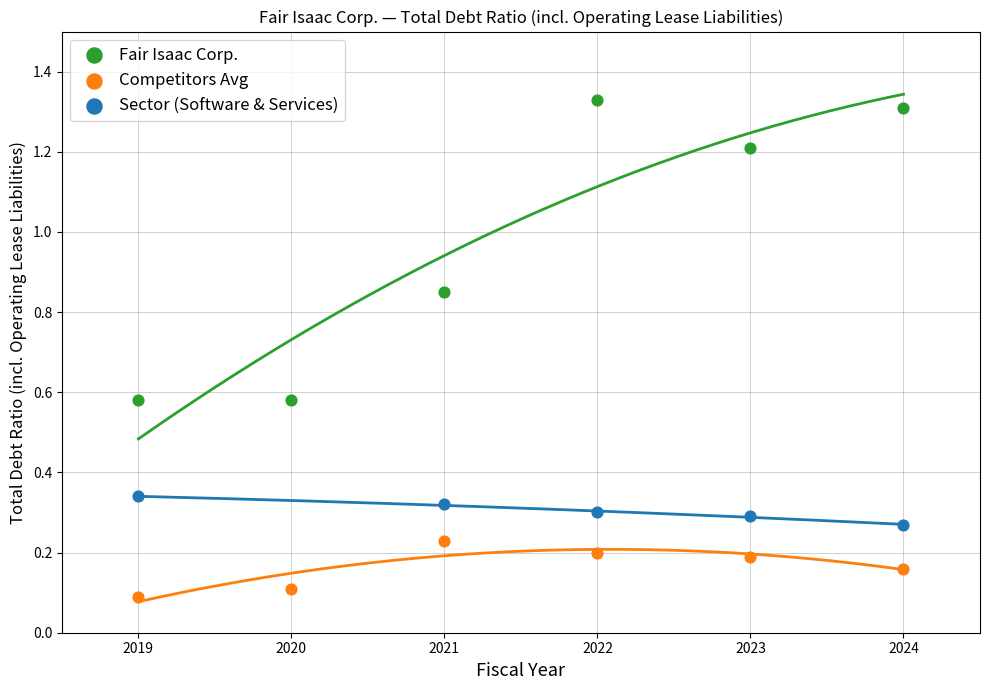

Which series contains the highest Y value?

Fair Isaac Corp.